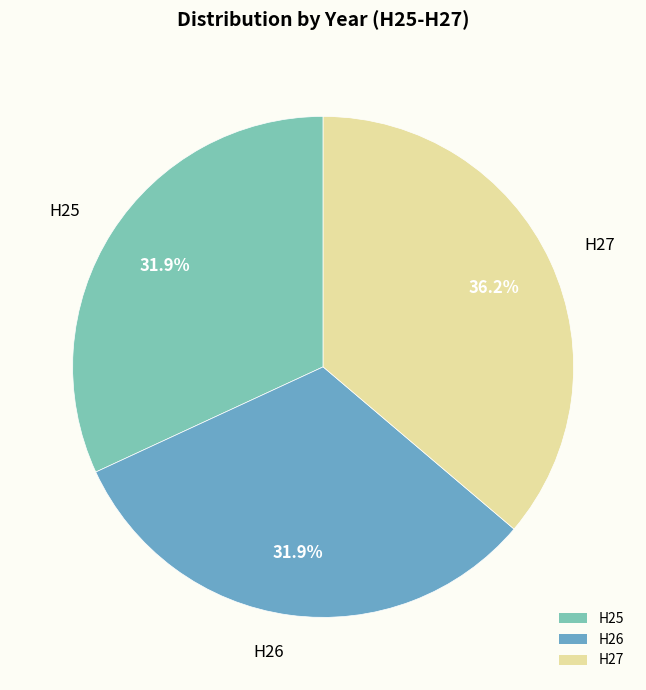

What is the total percentage of H25 and H26?

63.8%